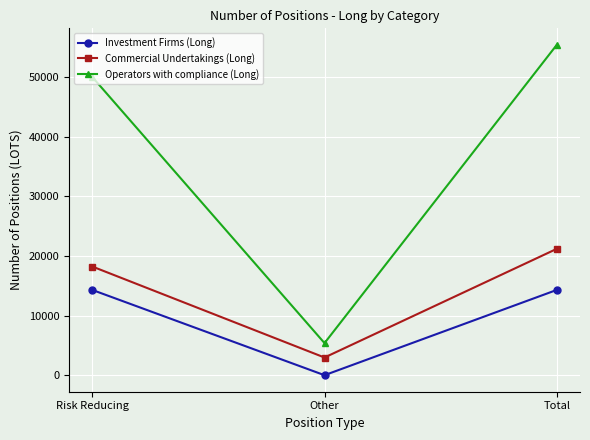

What is the maximum value for Commercial Undertakings (Long)?

21179